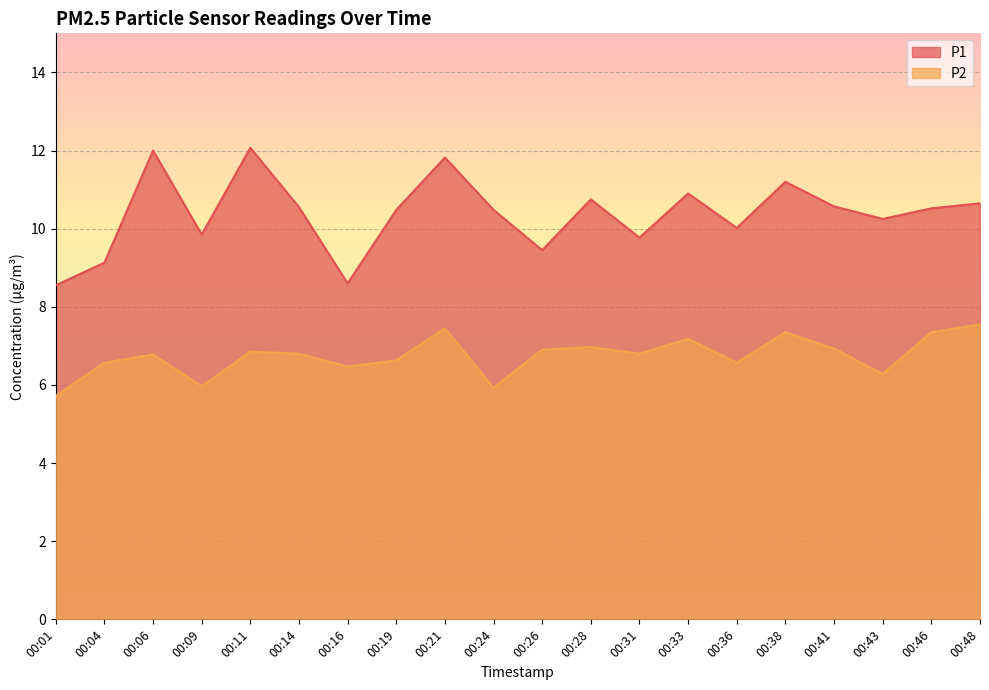

Reading right to left, transcribe all the data shown in this chart.

P1: 10.7	10.5	10.2	10.6	11.2	10.0	10.9	9.8	10.8	9.4	10.5	11.8	10.5	8.6	10.6	12.1	9.8	12.0	9.1	8.6
P2: 7.5	7.3	6.3	6.9	7.3	6.6	7.2	6.8	7.0	6.9	5.9	7.5	6.6	6.5	6.8	6.8	6.0	6.8	6.6	5.7